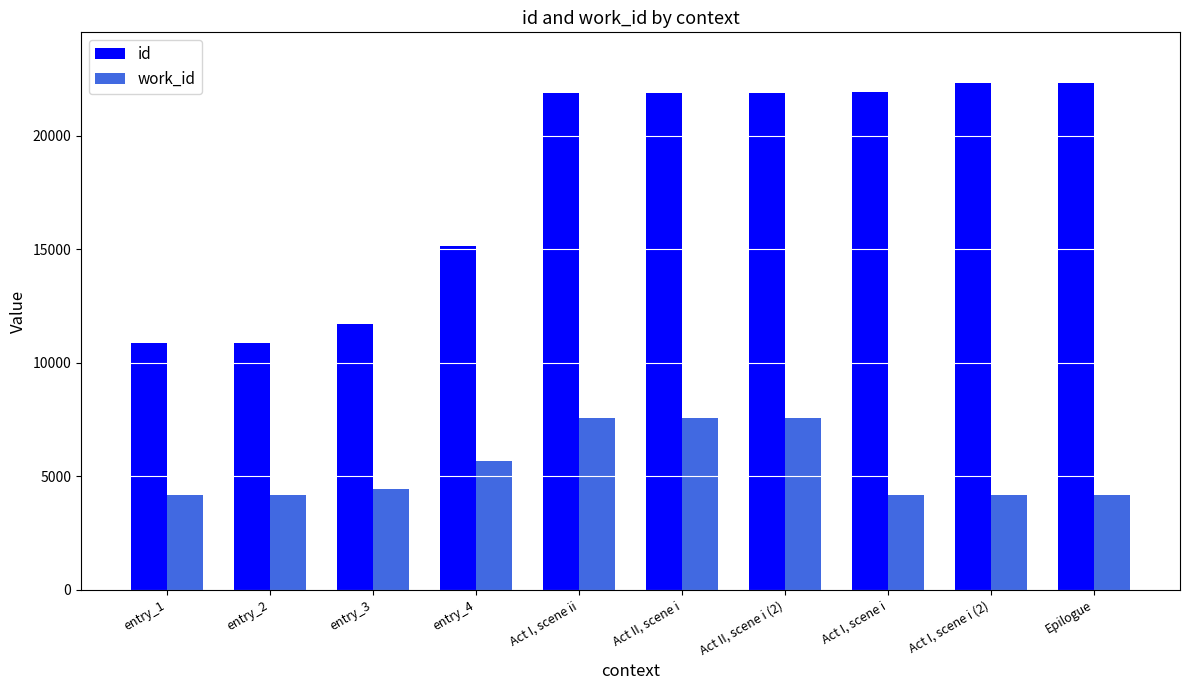

Is it true that id equals 11711 at entry_3?

True